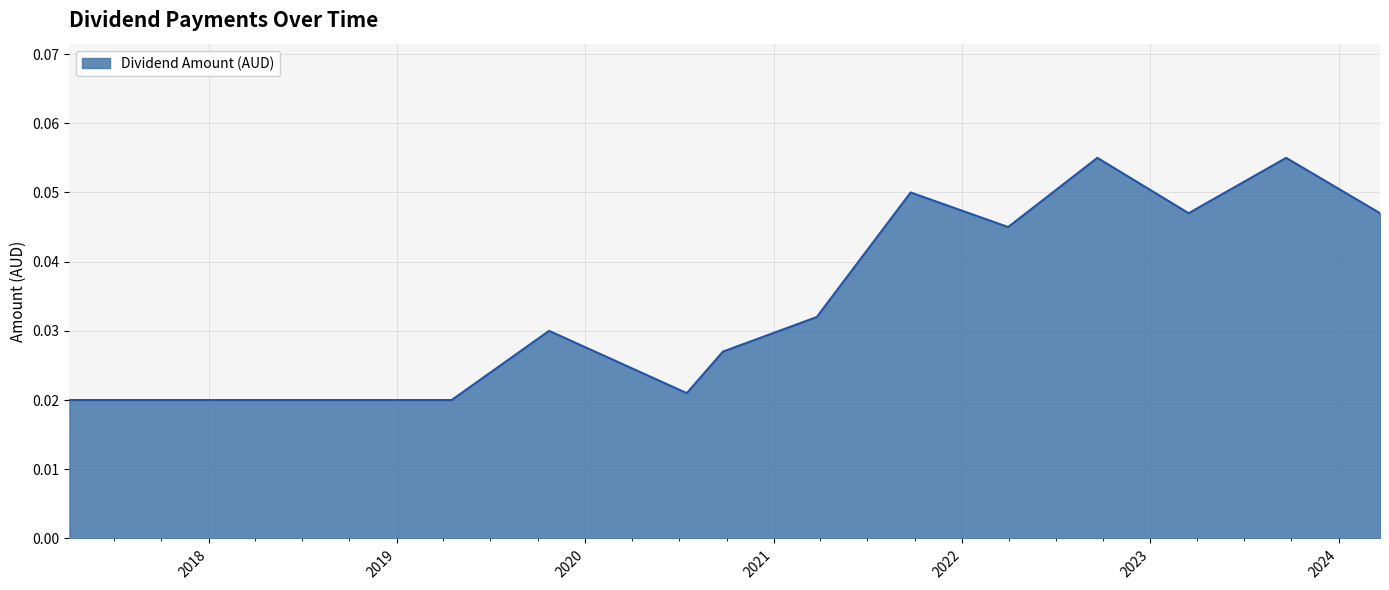

Count the values in the range 0 to 1.

15